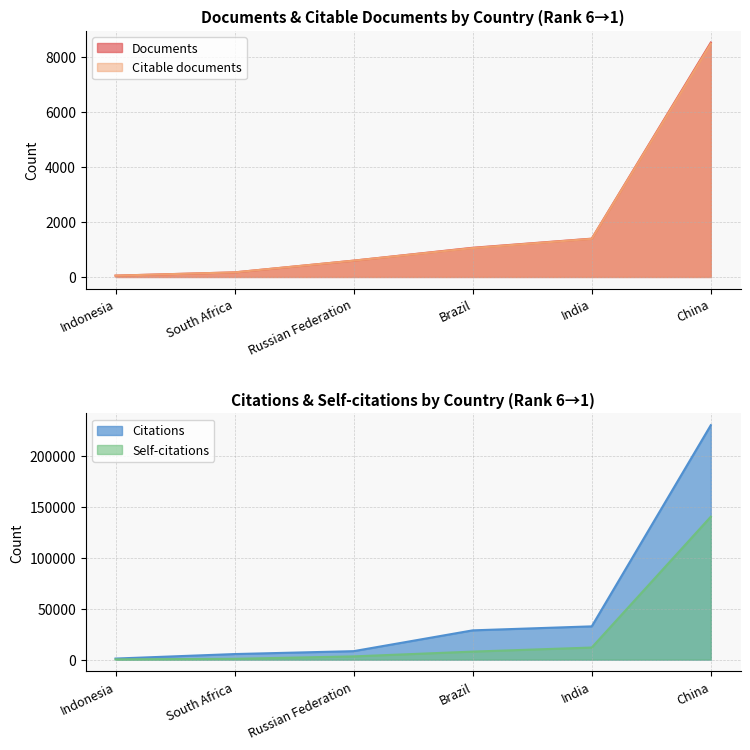

What is the difference between the Citations values at China and Brazil?

201323